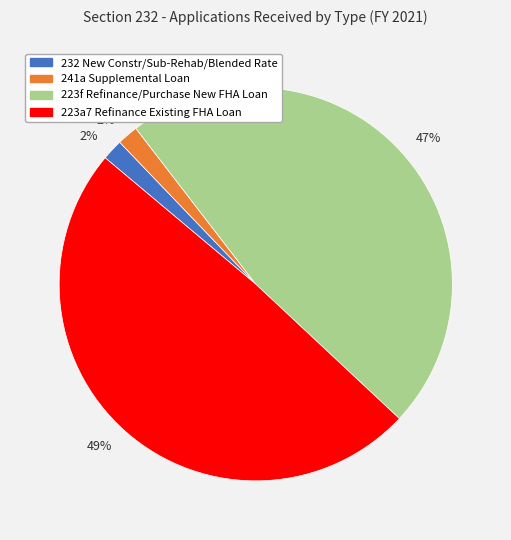

Does any single category account for the majority?

No